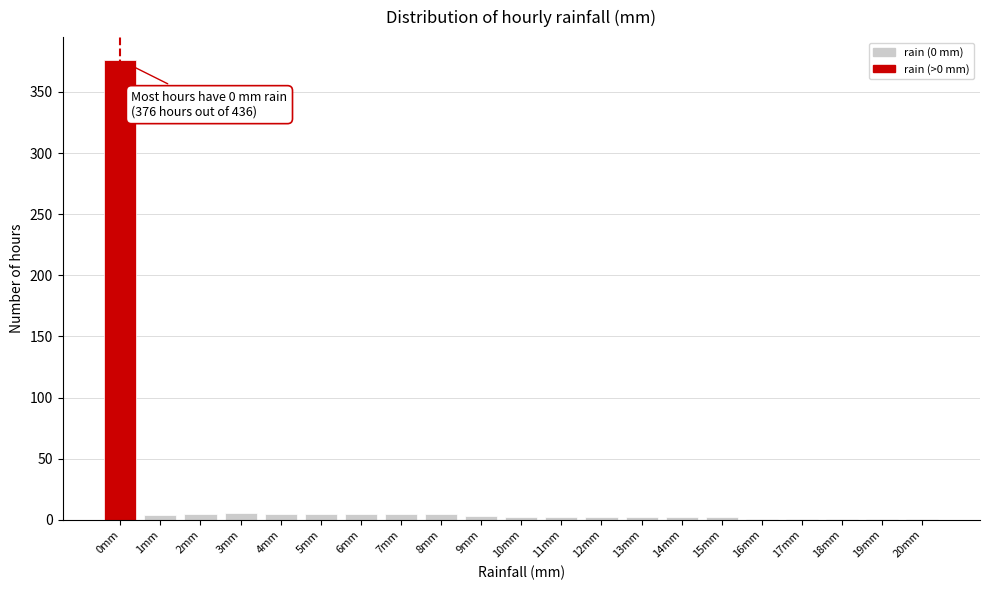

What is the sum of all values?

436